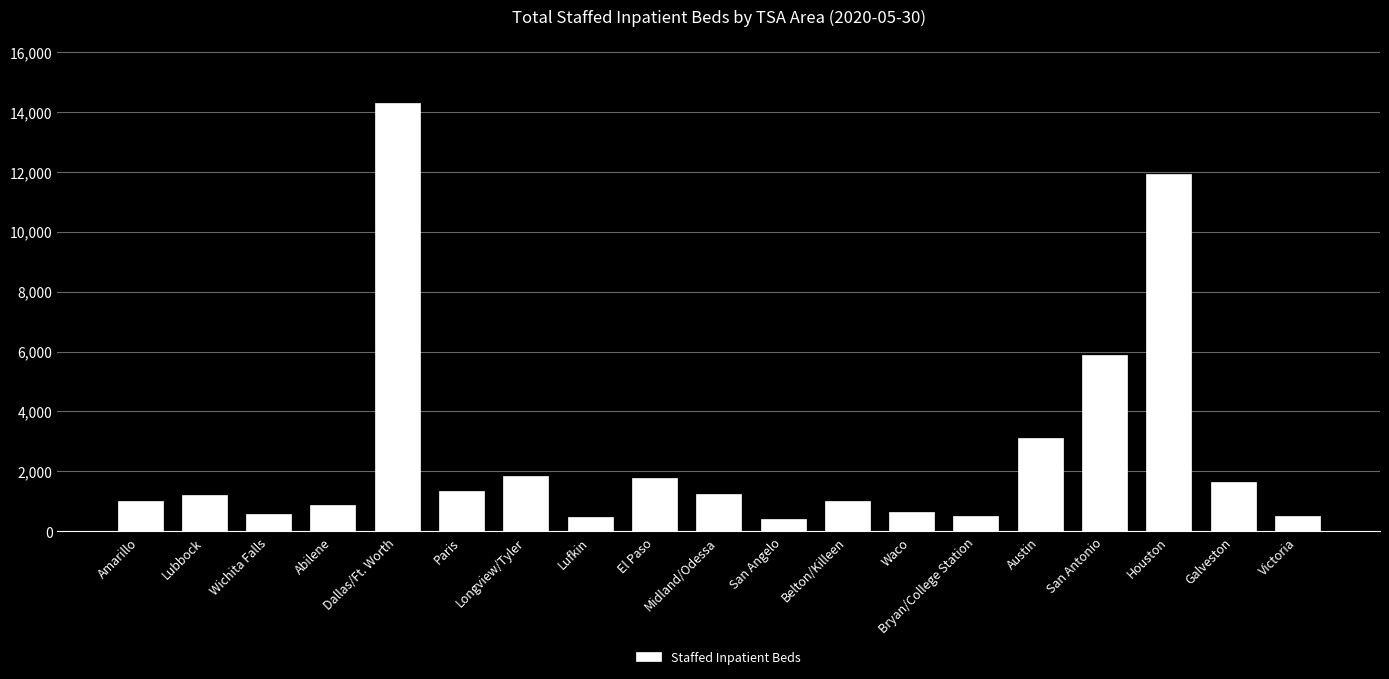

Count the number of data series in this chart.

1